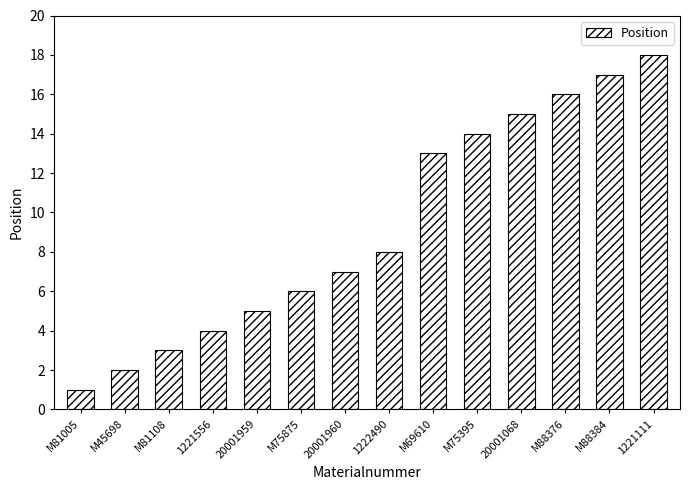

List the labels in order of value, largest first.

1221111, M88384, M88376, 20001068, M75395, M69610, 1222490, 20001960, M75875, 20001959, 1221556, M81108, M45698, M81005